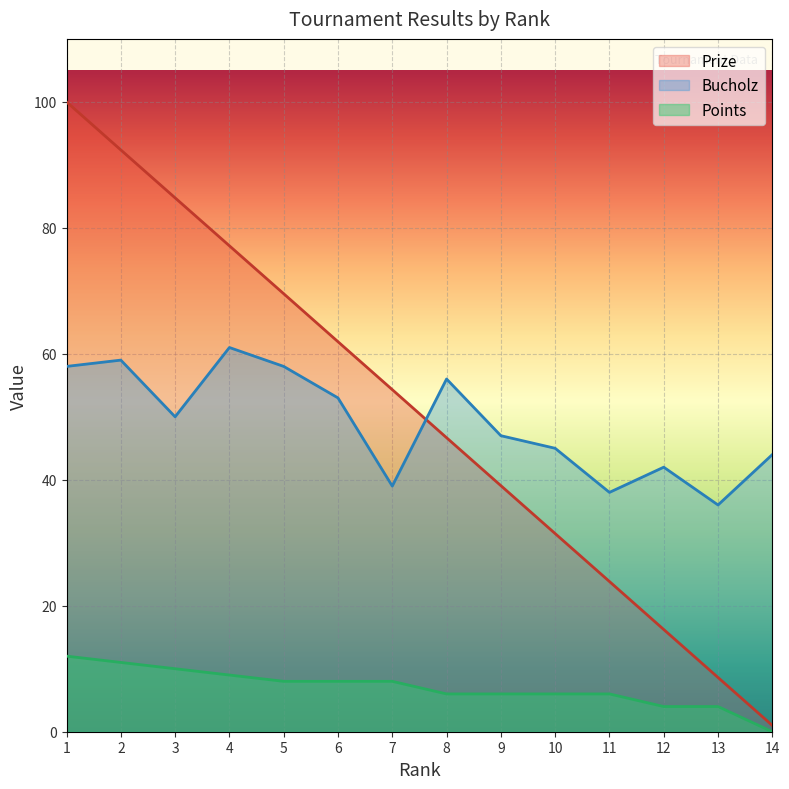

What are all the series names shown in the legend?

Prize, Bucholz, Points